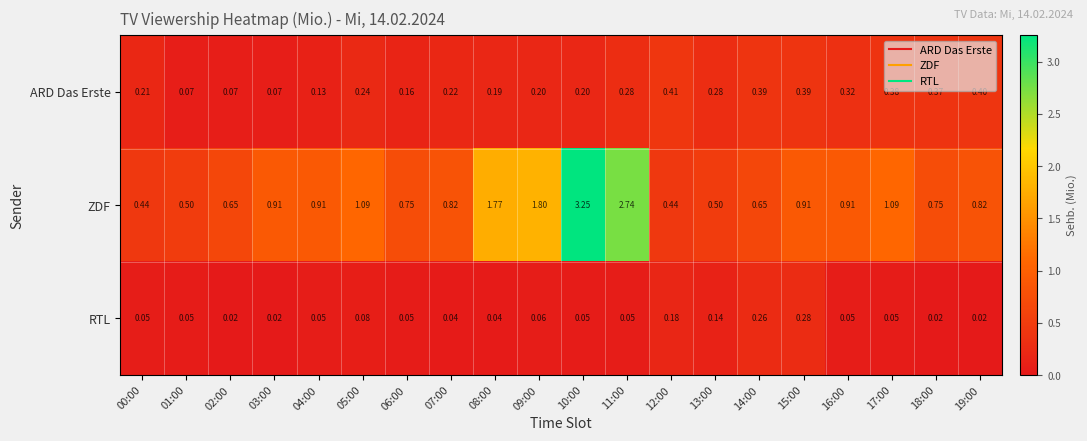

Which series has the largest total across all categories?

ZDF